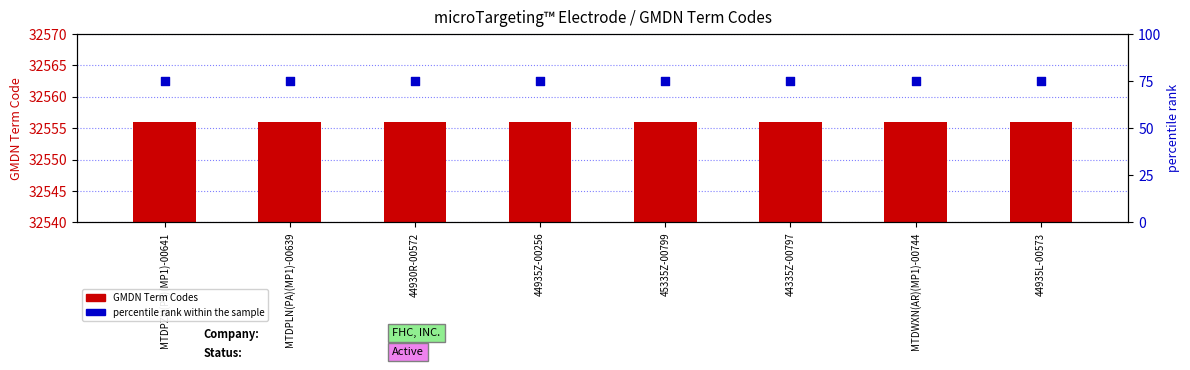

Which series has the widest spread of Y values?

GMDN Term Codes